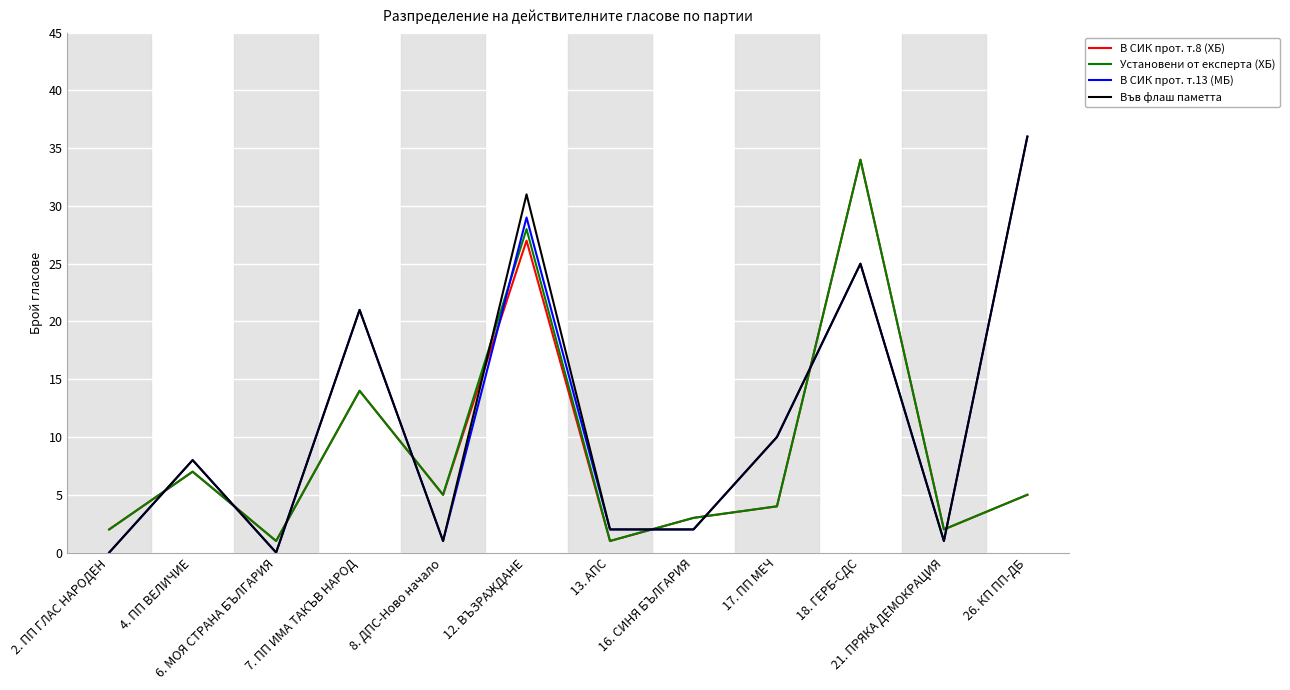

What position from the right is 26. КП ПП-ДБ?

1